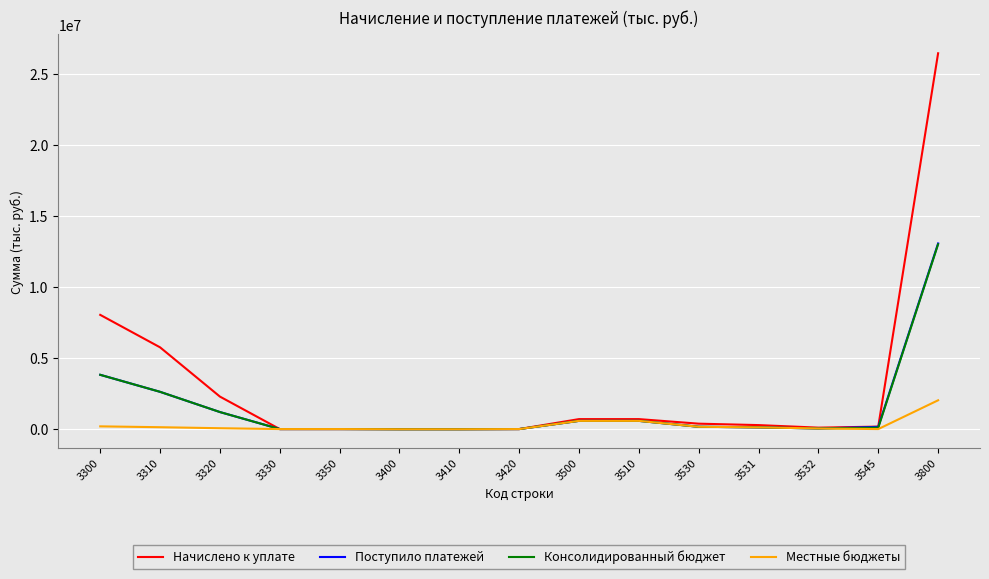

At how many categories does at least one series exceed 7826961?

2